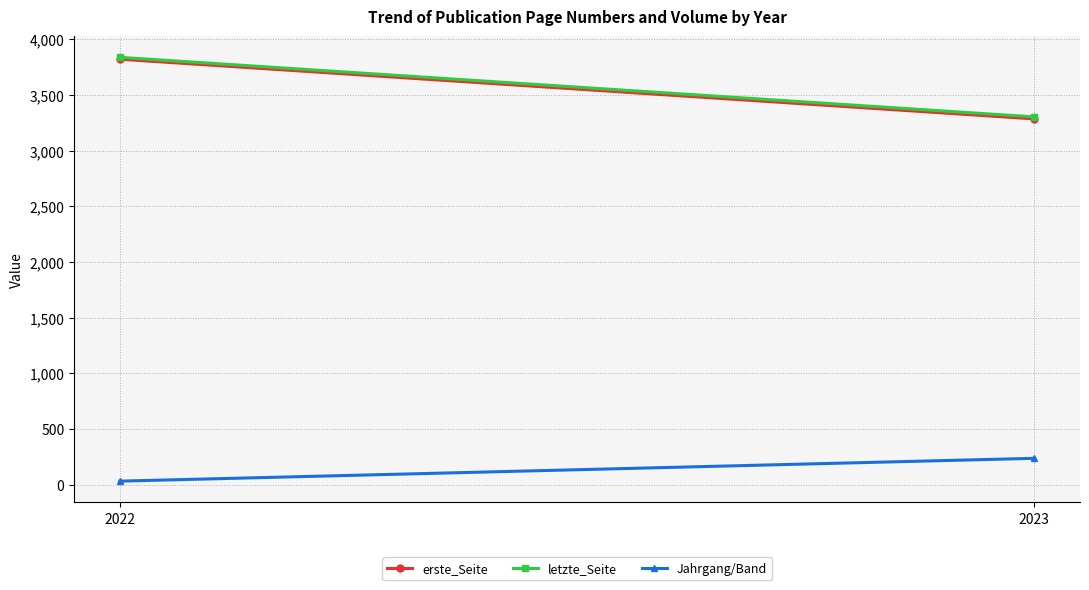

Which series has the largest total across all categories?

letzte_Seite